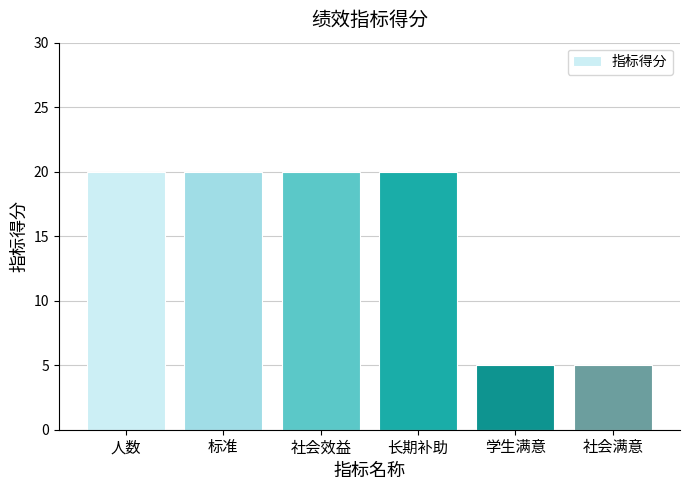

Reading left to right, transcribe all the data shown in this chart.

20	20	20	20	5	5